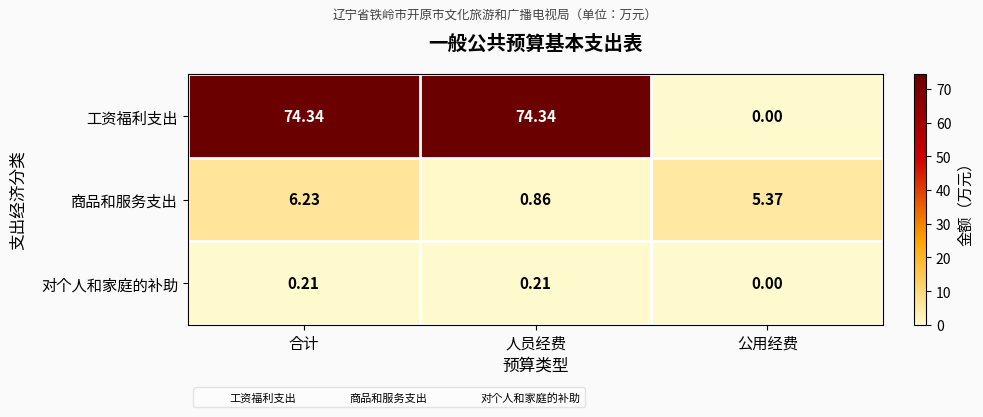

What is the maximum value shown in the chart?

74.3